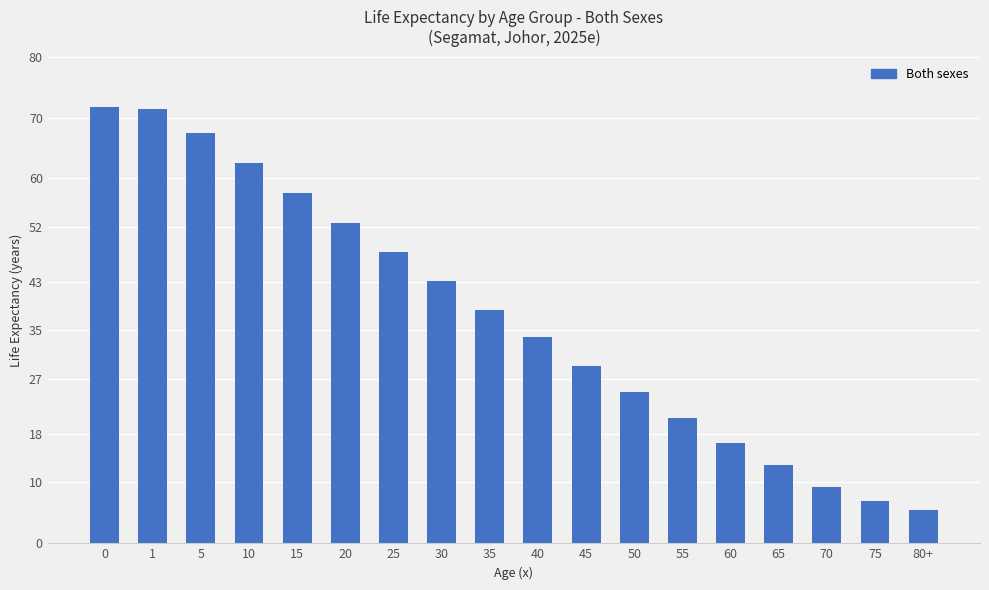

What is the change in value from 20 to 80+?

-47.2